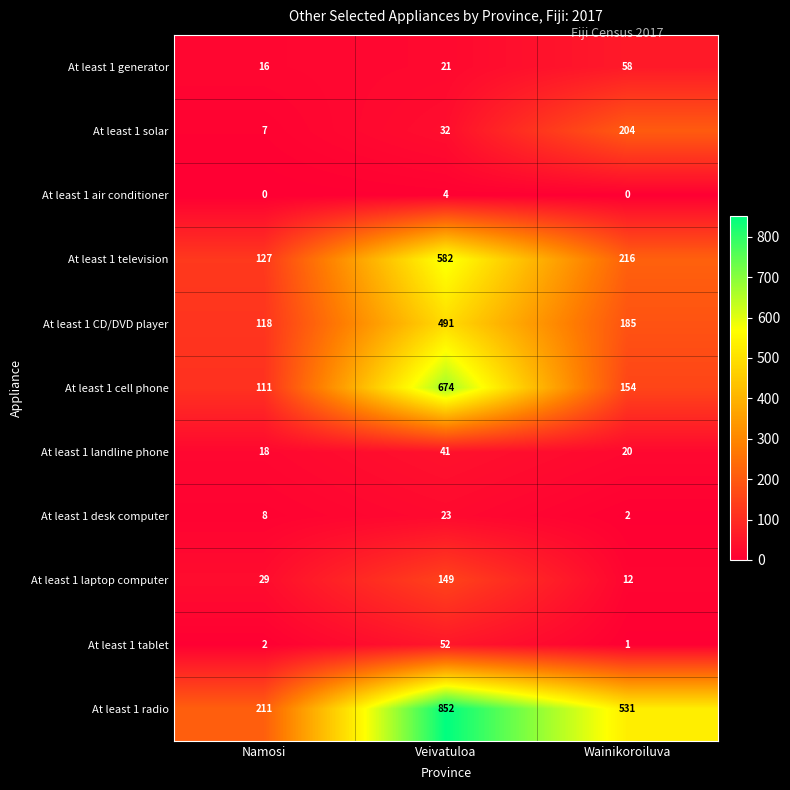

What is the spread (max minus min) of values at Veivatuloa?

848